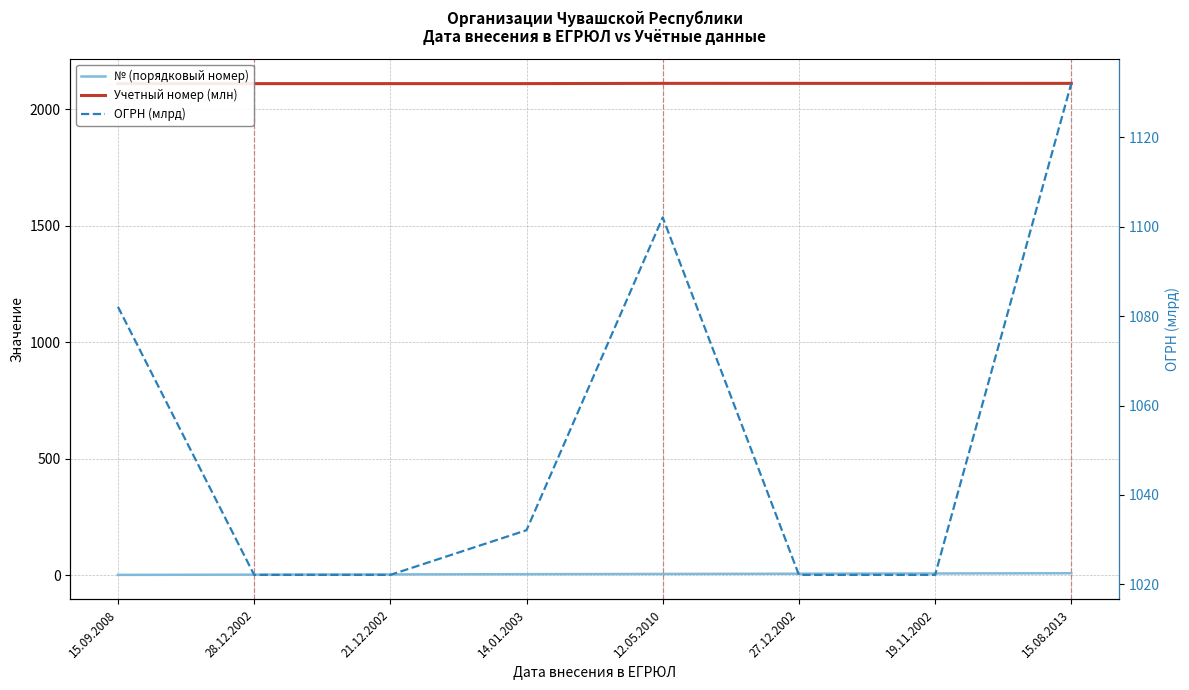

Which category has the lowest value in the ОГРН (млрд) series?

19.11.2002